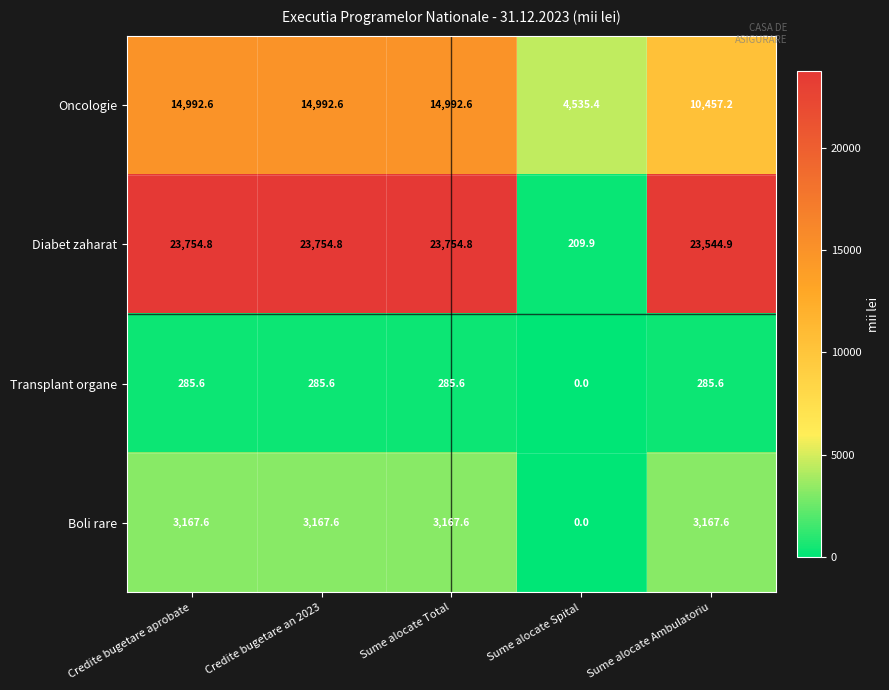

Reading right to left, list all the values displayed in this chart.

Oncologie: 10457.2	4535.4	14992.6	14992.6	14992.6
Diabet zaharat: 23544.9	209.9	23754.8	23754.8	23754.8
Transplant organe: 285.6	0.0	285.6	285.6	285.6
Boli rare: 3167.6	0.0	3167.6	3167.6	3167.6